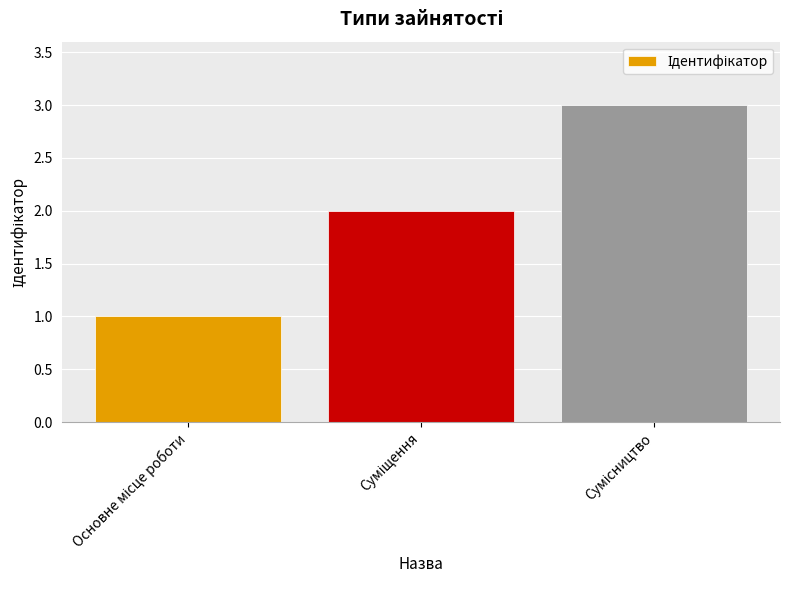

What is the sum of all values?

6